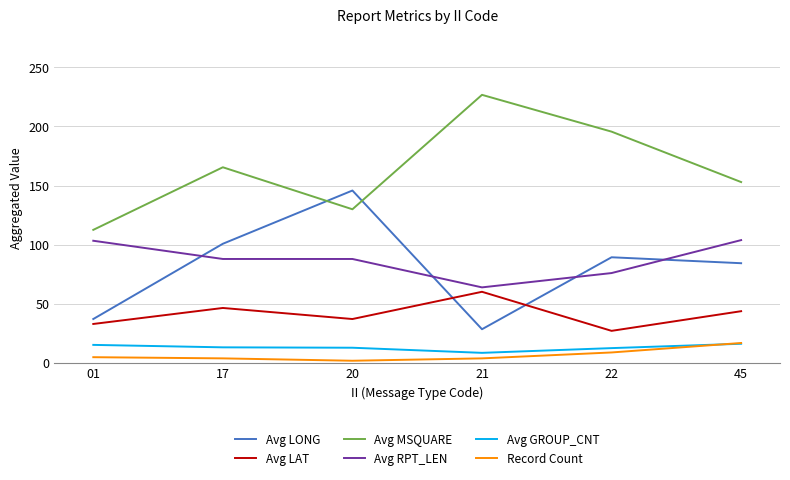

What is the sum of all Record Count values?

41.0